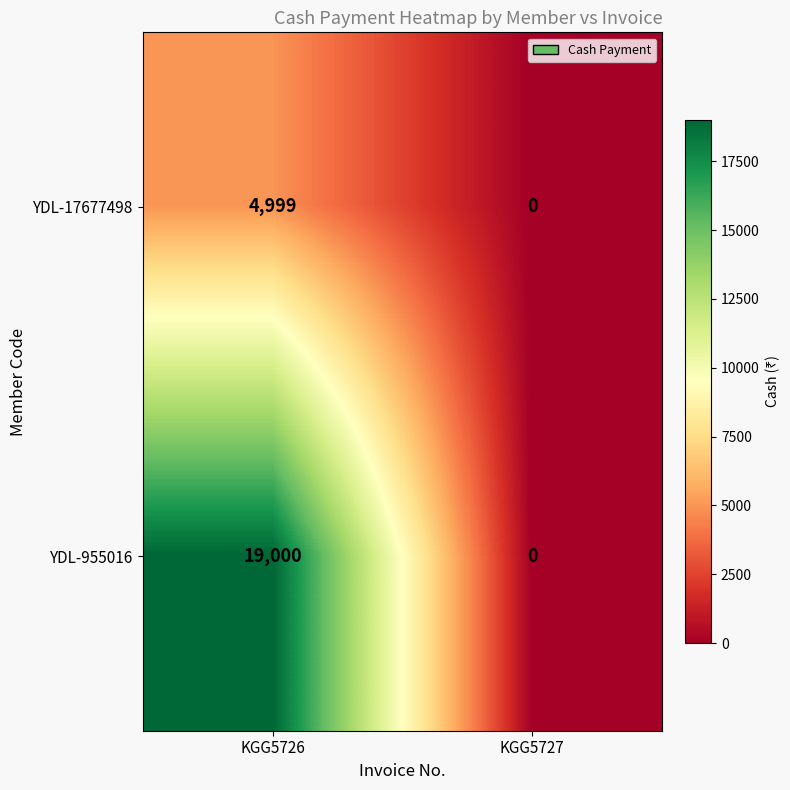

At KGG5726, list the series in order from smallest to largest.

YDL-17677498, YDL-955016